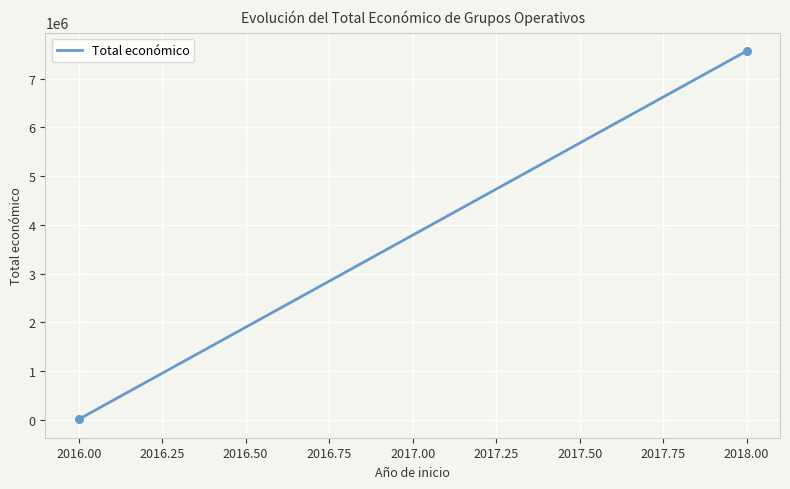

What is the average Y value?

3788226